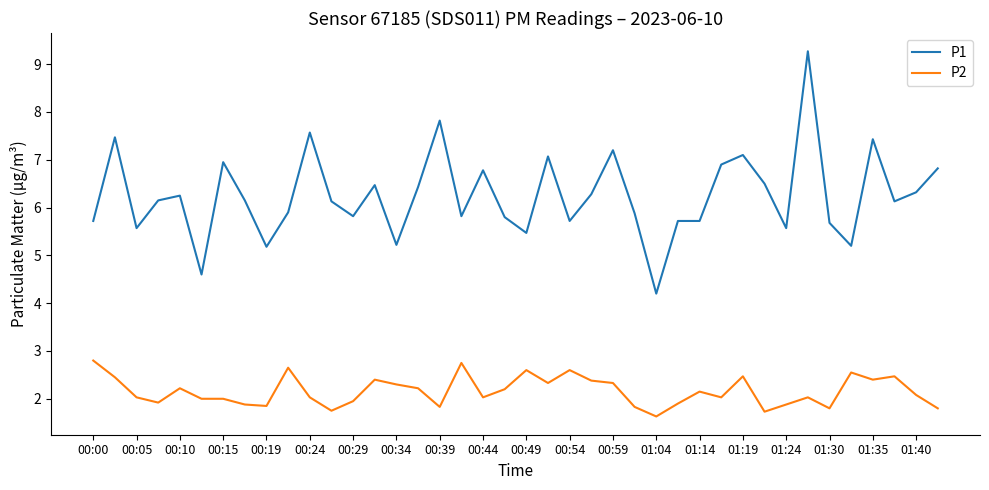

True or false: P1 and P2 cross at least once.

False